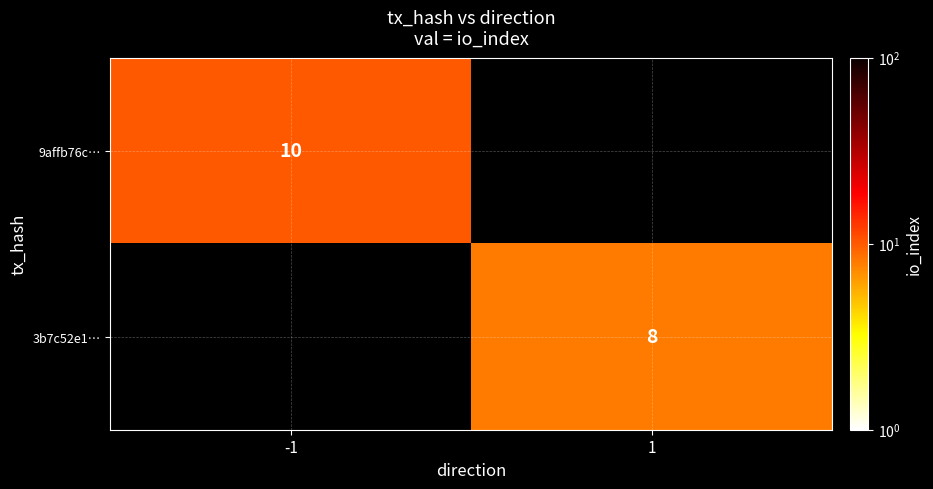

Is it true that 3b7c52e1… equals 13 at 1?

False